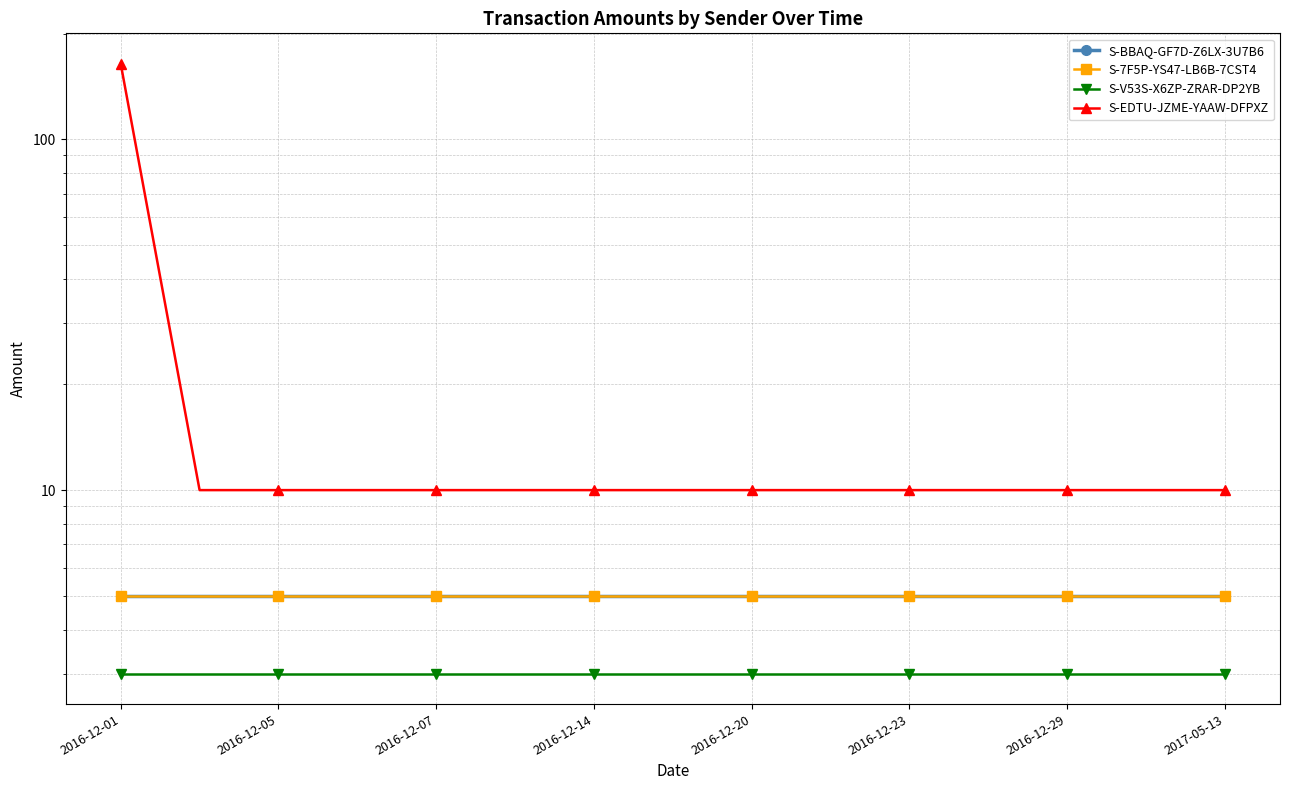

What is the approximate value of S-BBAQ-GF7D-Z6LX-3U7B6 at 13?

5